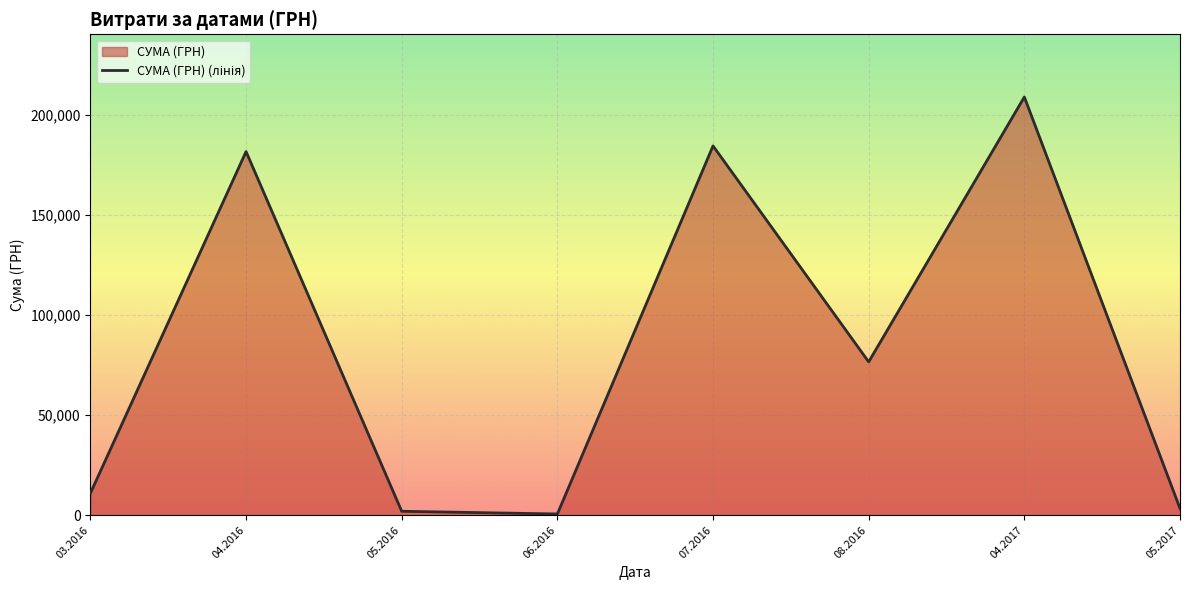

Rank the categories by value from highest to lowest.

04.2017, 07.2016, 04.2016, 08.2016, 03.2016, 05.2017, 05.2016, 06.2016